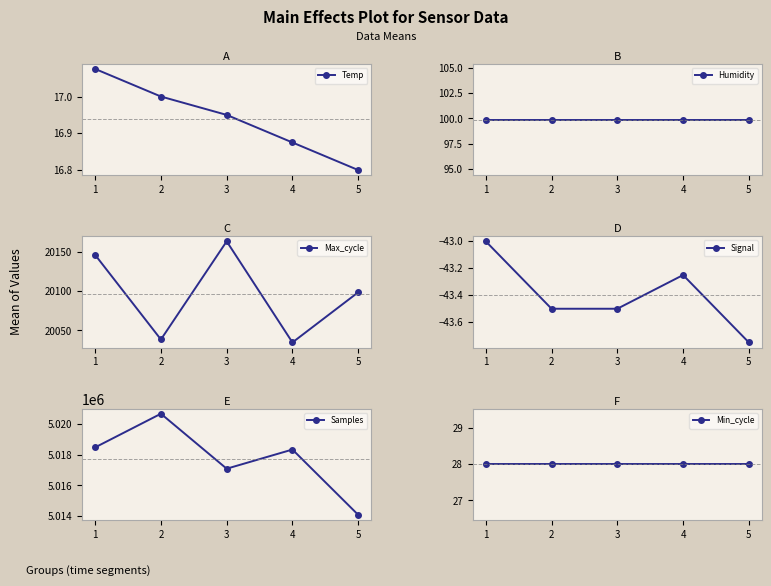

Which series has the largest range (max minus min)?

Samples